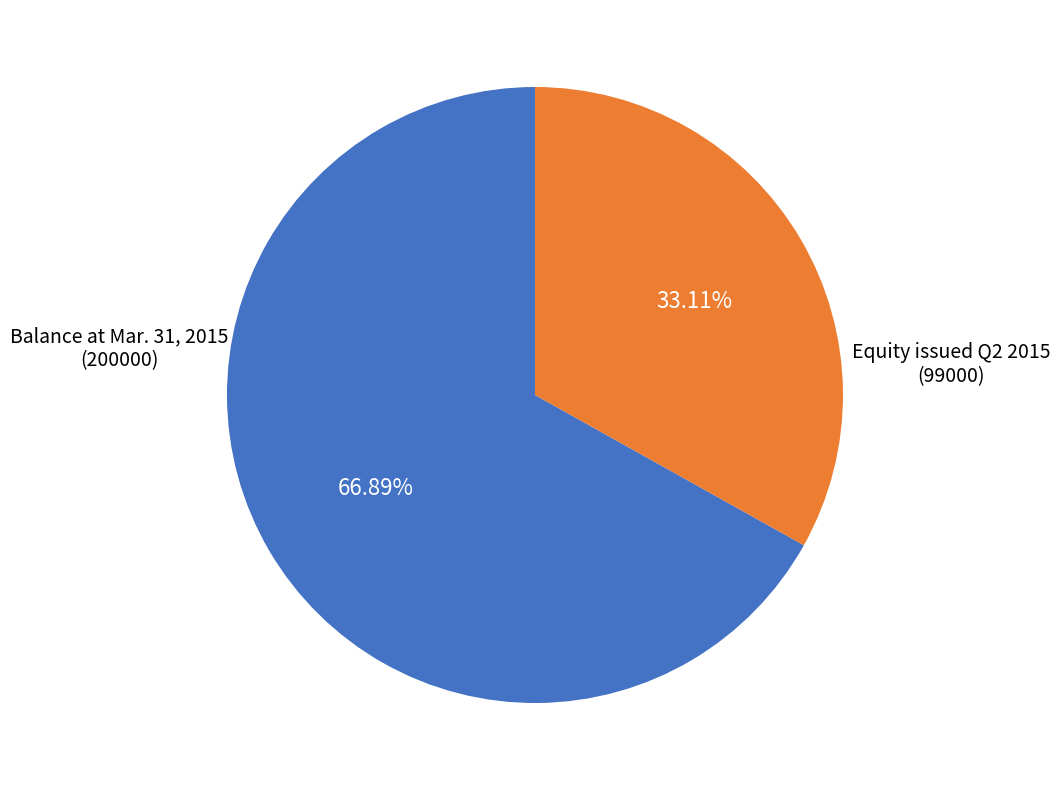

Combined, do Balance at Mar. 31, 2015 (200000) and Equity issued Q2 2015 (99000) account for over 50%?

Yes